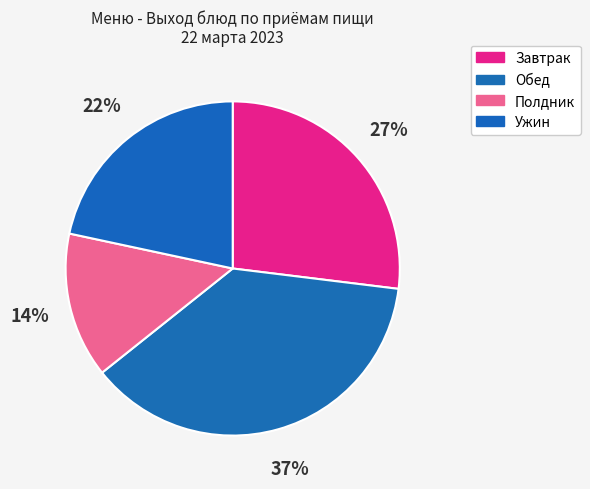

Which slice is the largest?

Обед